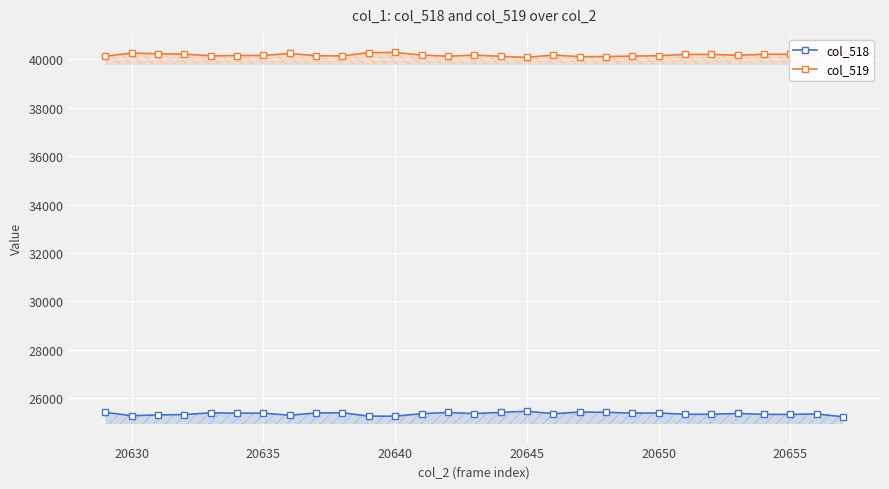

What is the sum of all col_518 values?

735057